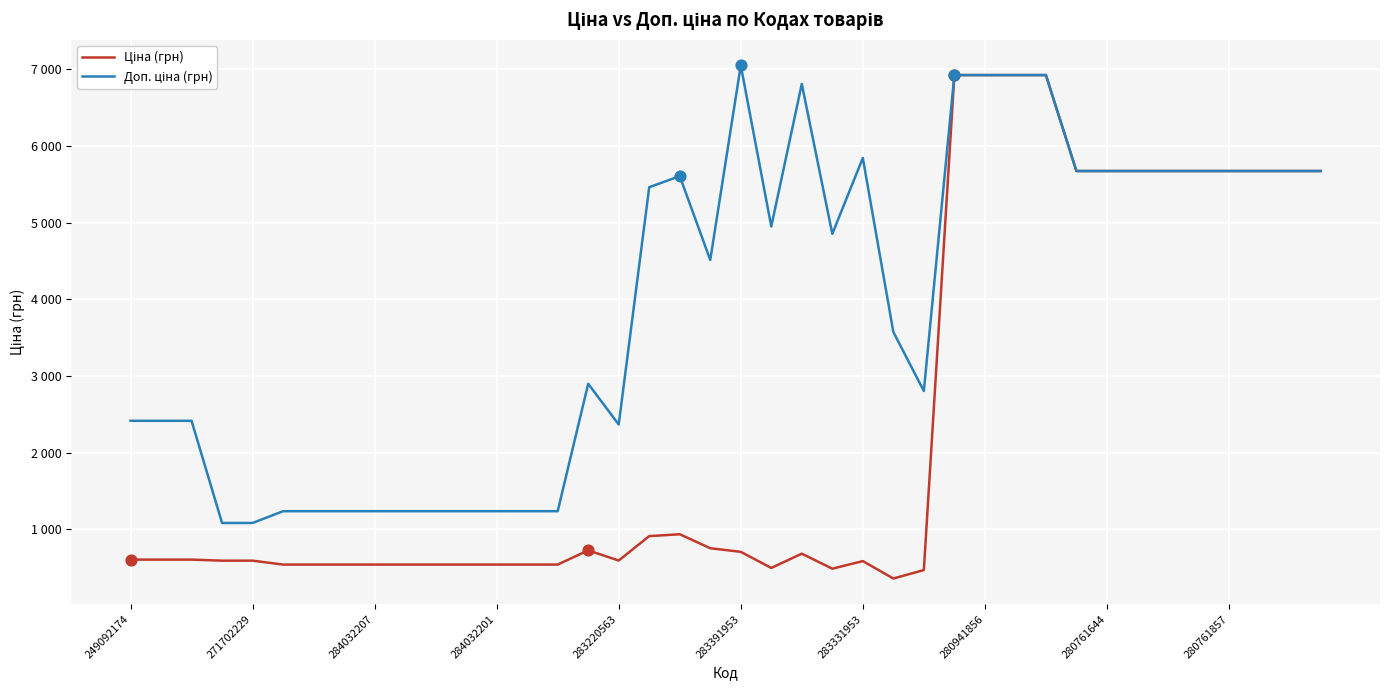

At which category is the sum across all series the highest?

27